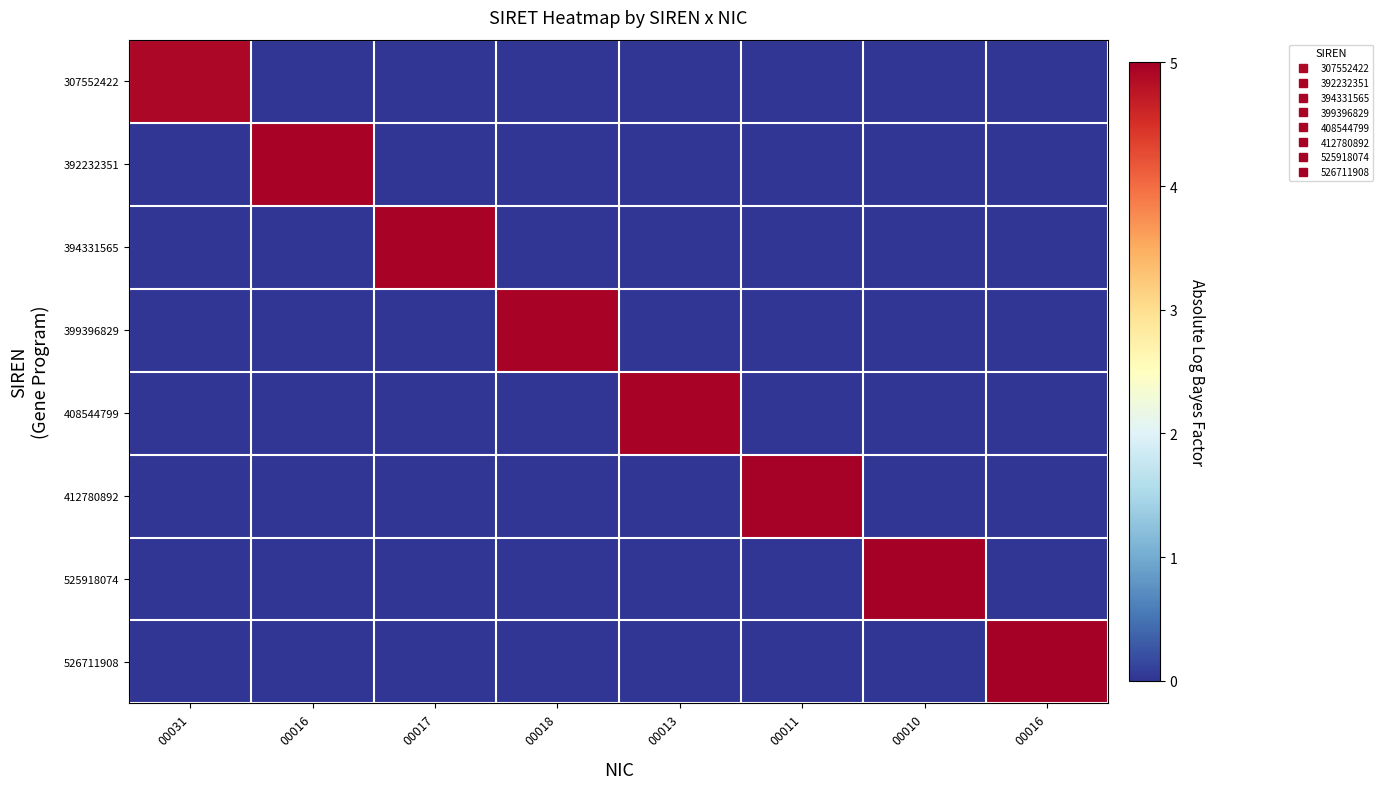

Reading left to right, list all the values displayed in this chart.

307552422: 00031=4.9	00016=0.0	00017=0.0	00018=0.0	00013=0.0	00011=0.0	00010=0.0	00016=0.0
392232351: 00031=0.0	00016=5.0	00017=0.0	00018=0.0	00013=0.0	00011=0.0	00010=0.0	00016=0.0
394331565: 00031=0.0	00016=0.0	00017=5.0	00018=0.0	00013=0.0	00011=0.0	00010=0.0	00016=0.0
399396829: 00031=0.0	00016=0.0	00017=0.0	00018=5.0	00013=0.0	00011=0.0	00010=0.0	00016=0.0
408544799: 00031=0.0	00016=0.0	00017=0.0	00018=0.0	00013=5.0	00011=0.0	00010=0.0	00016=0.0
412780892: 00031=0.0	00016=0.0	00017=0.0	00018=0.0	00013=0.0	00011=5.0	00010=0.0	00016=0.0
525918074: 00031=0.0	00016=0.0	00017=0.0	00018=0.0	00013=0.0	00011=0.0	00010=5.0	00016=0.0
526711908: 00031=0.0	00016=0.0	00017=0.0	00018=0.0	00013=0.0	00011=0.0	00010=0.0	00016=5.0